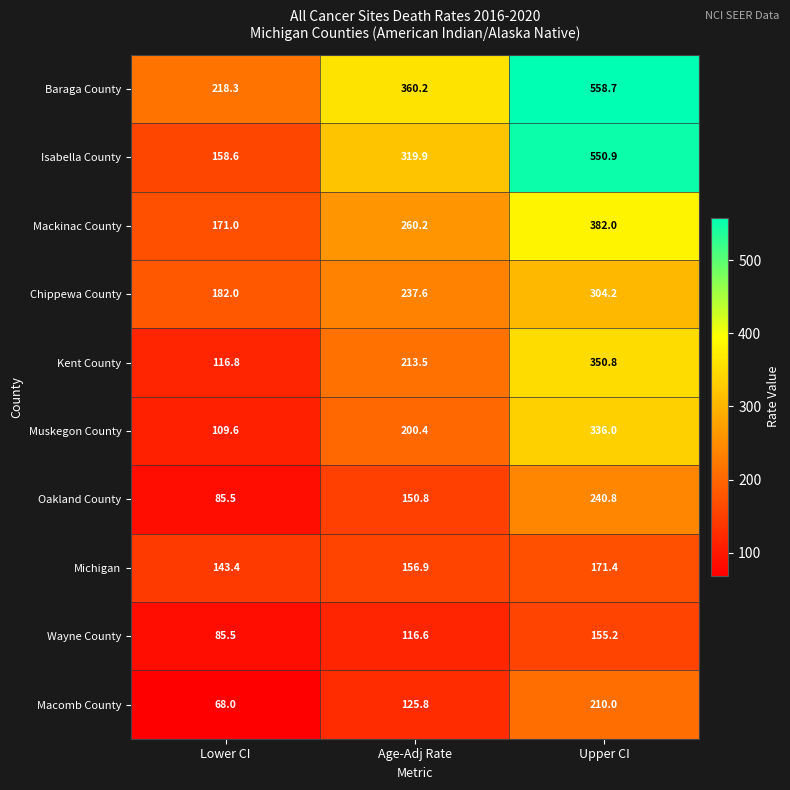

Is it true that Chippewa County equals 304.2 at Upper CI?

True